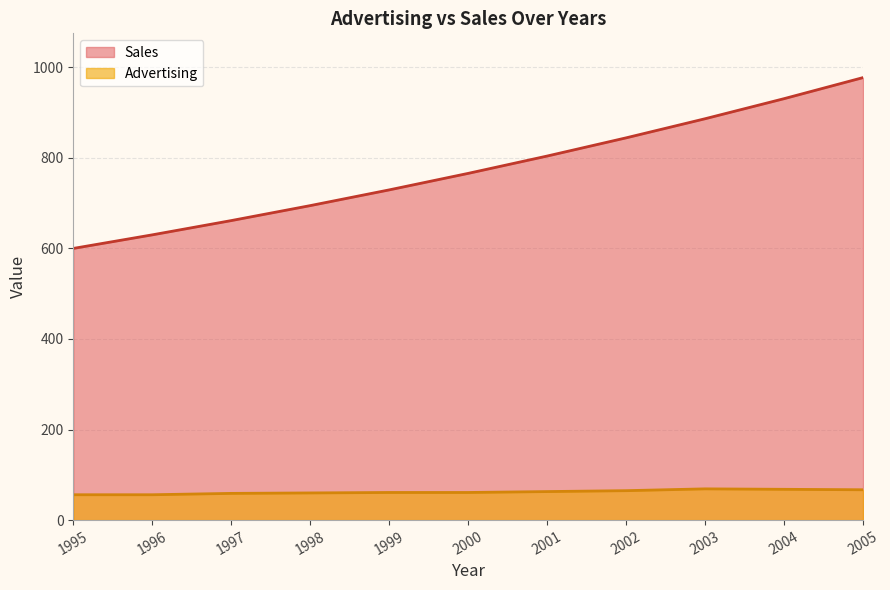

What is the difference between the Advertising values at 2003 and 1997?

10.0